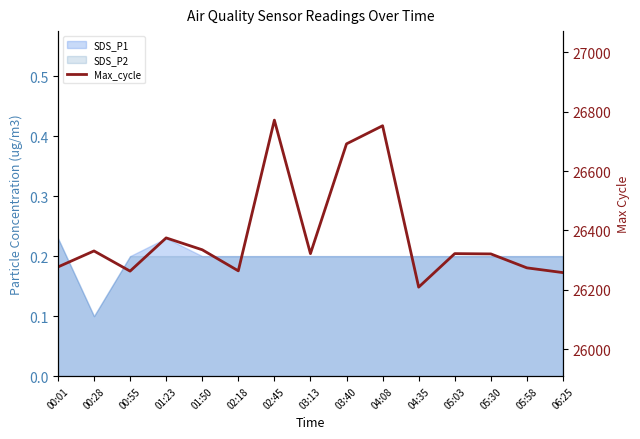

Where is the first local minimum?

00:55